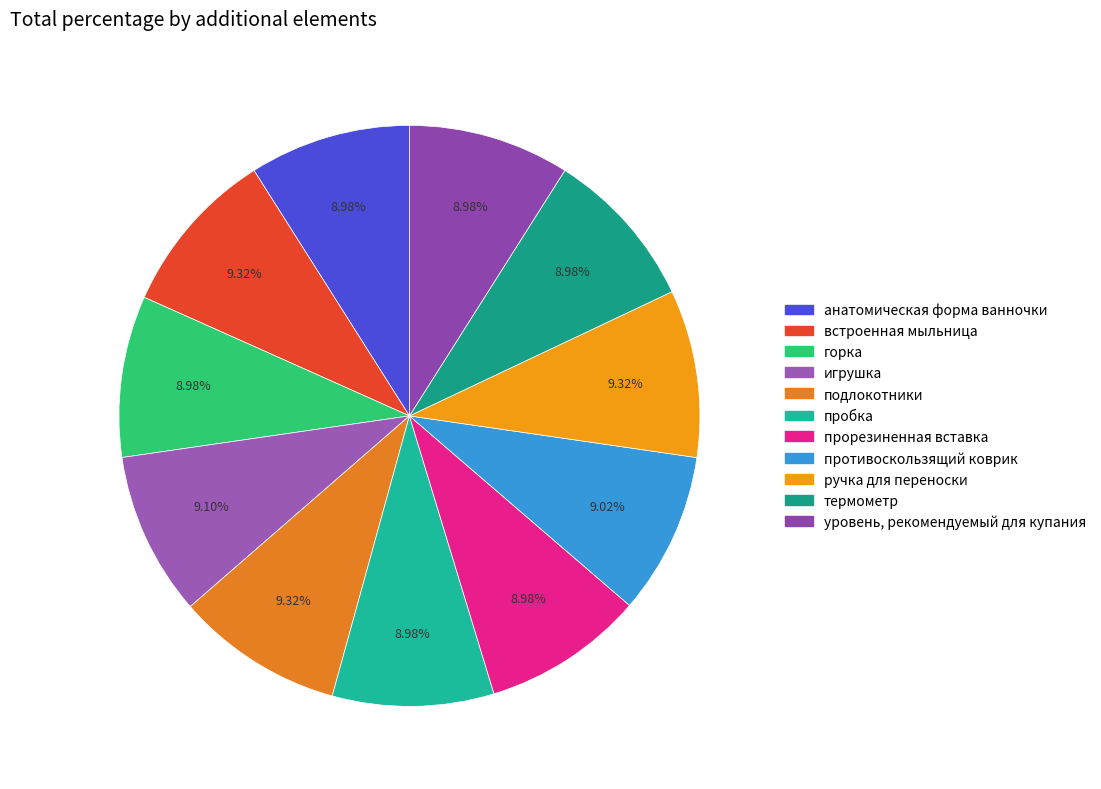

To the nearest percent, what percentage of the pie is подлокотники?

9%